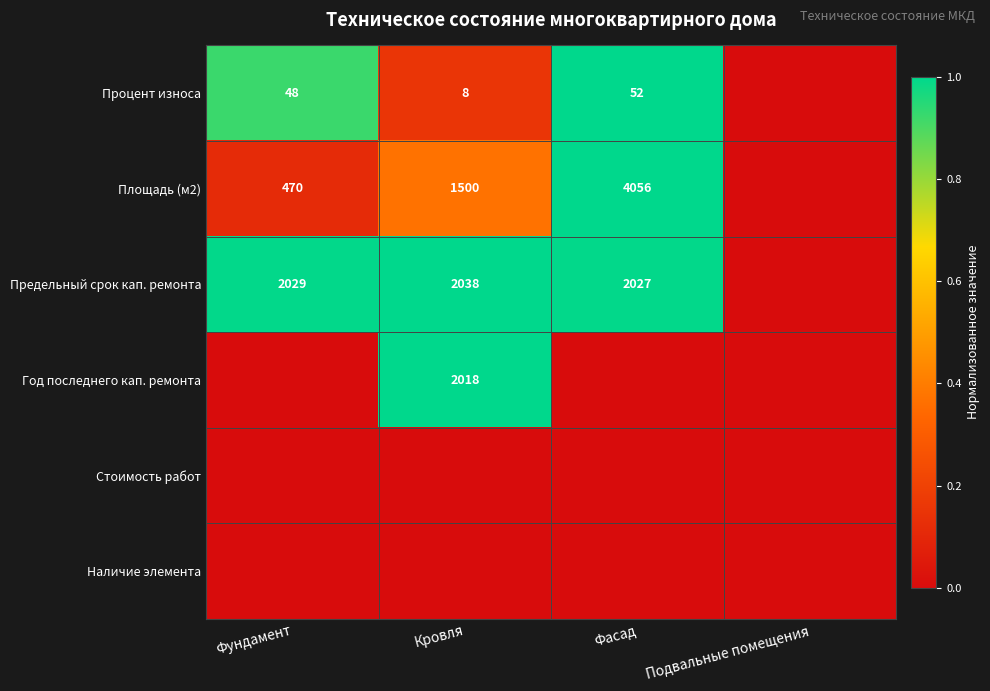

True or false: Процент износа has a value of 32 at Фасад.

False